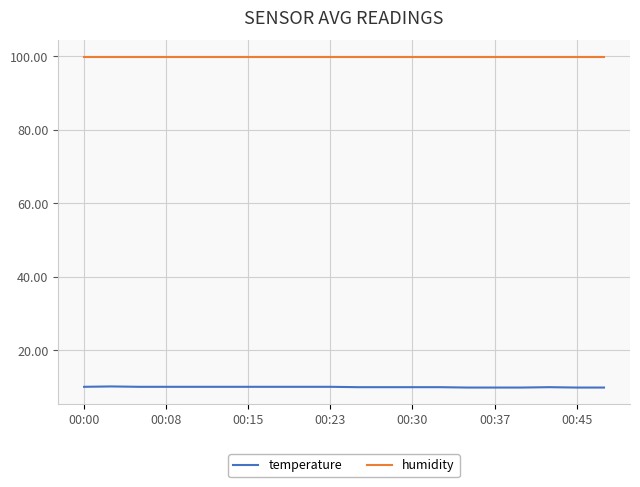

Which series has the largest total across all categories?

humidity